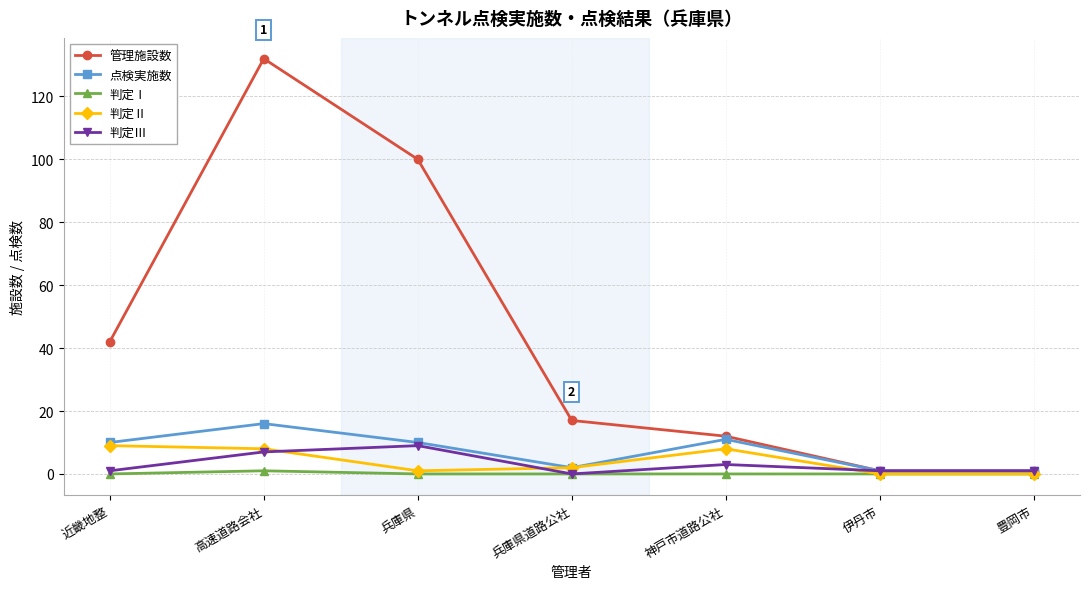

Count the number of data series in this chart.

5